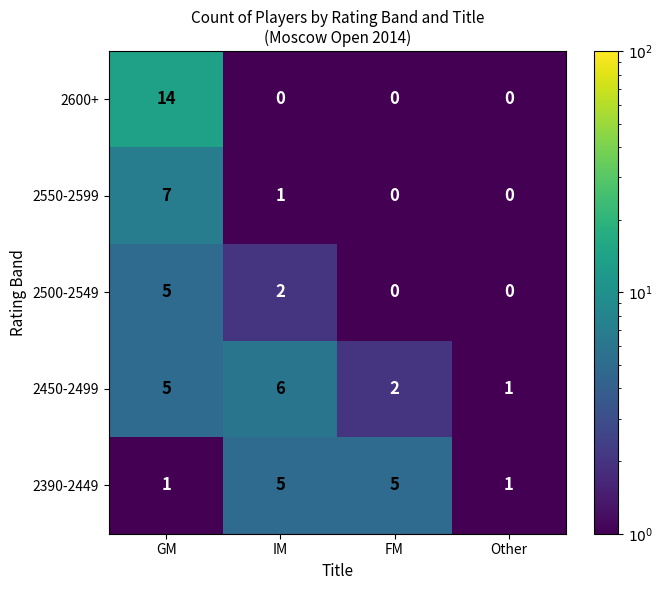

What is the difference between the maximum and minimum values in the 2390-2449 series?

4